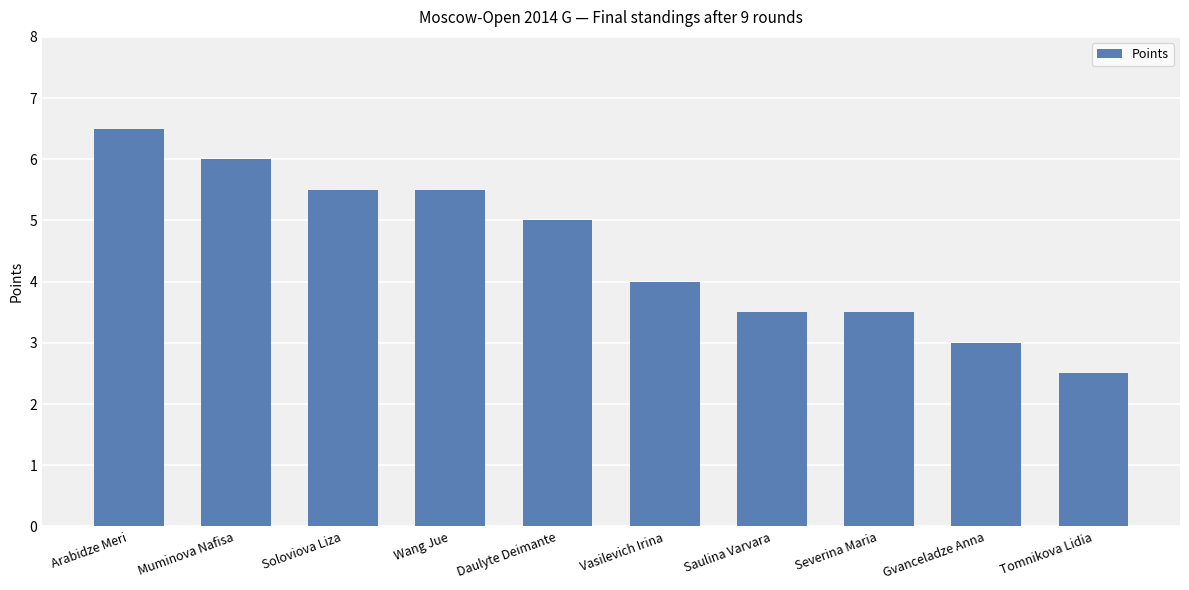

How many categories are shown in the chart?

10